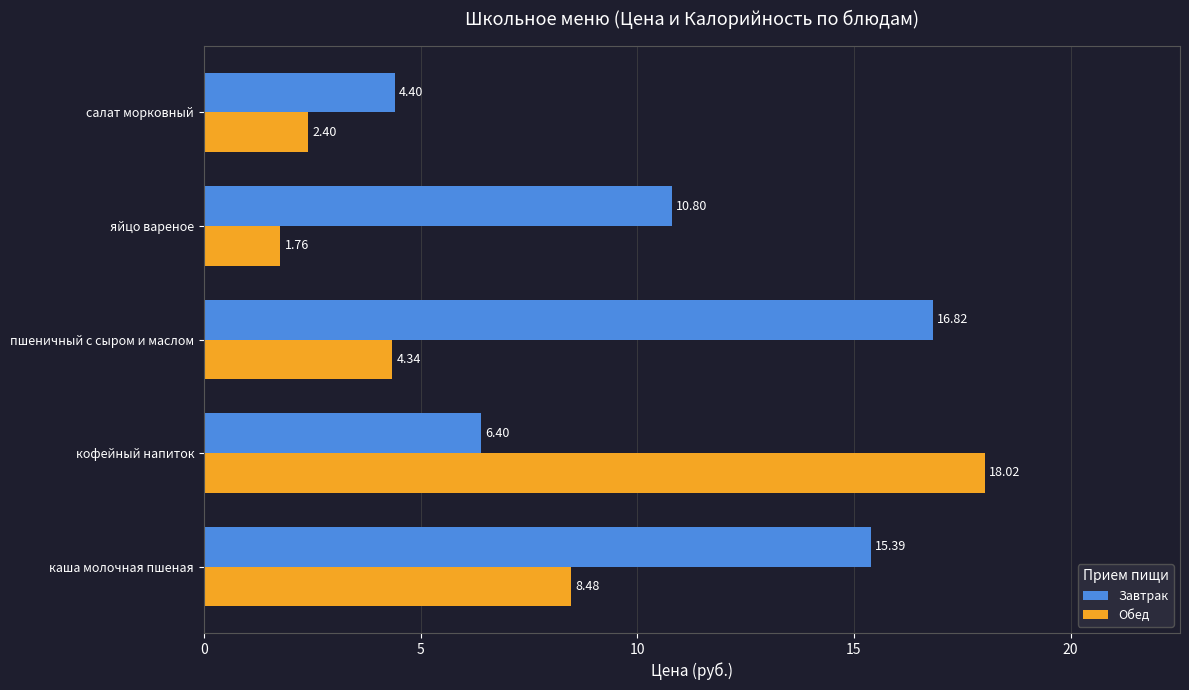

At which label does Завтрак reach its minimum?

салат морковный